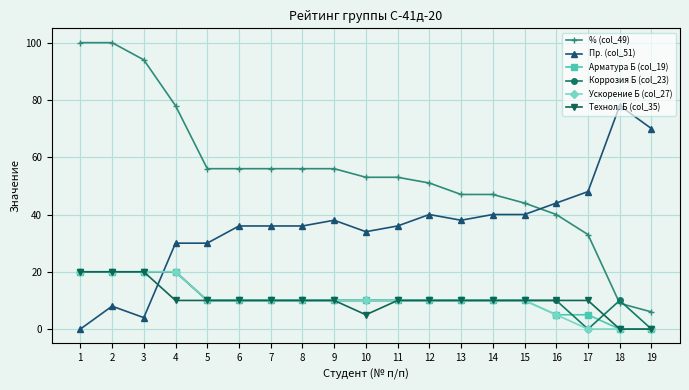

How many values in Пр. (col_51) are above zero?

18